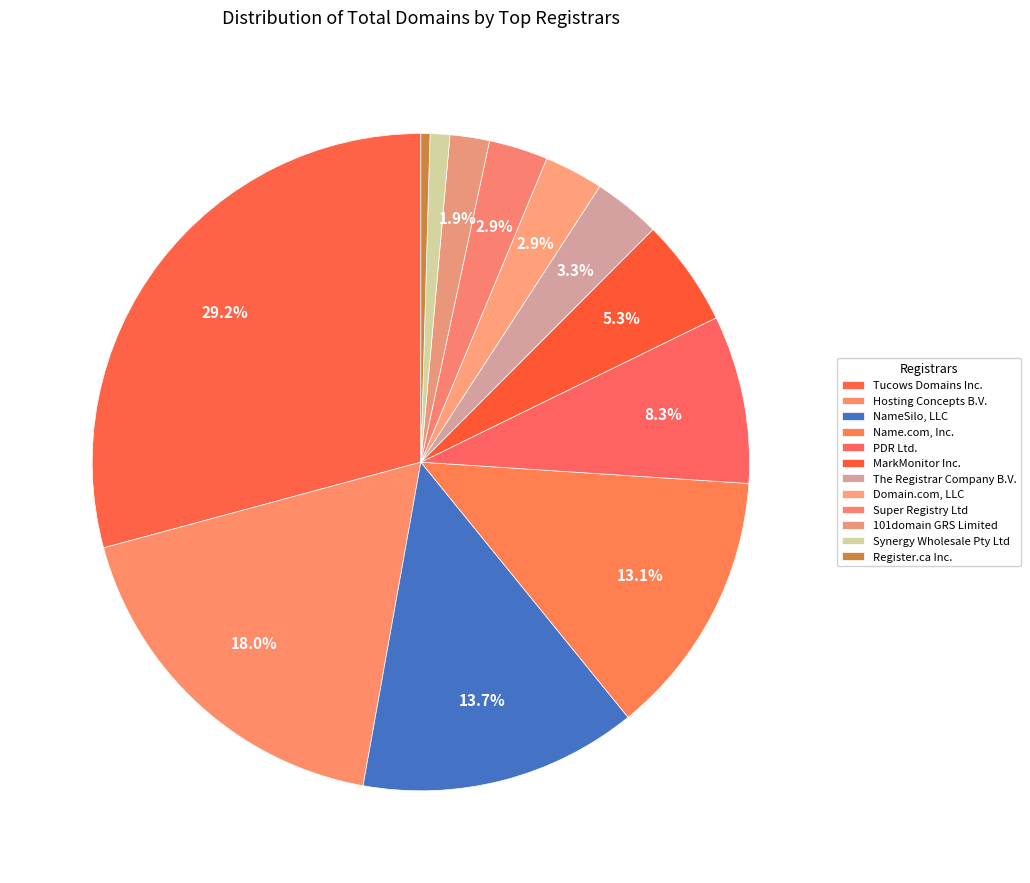

Count the number of slices in the pie.

12